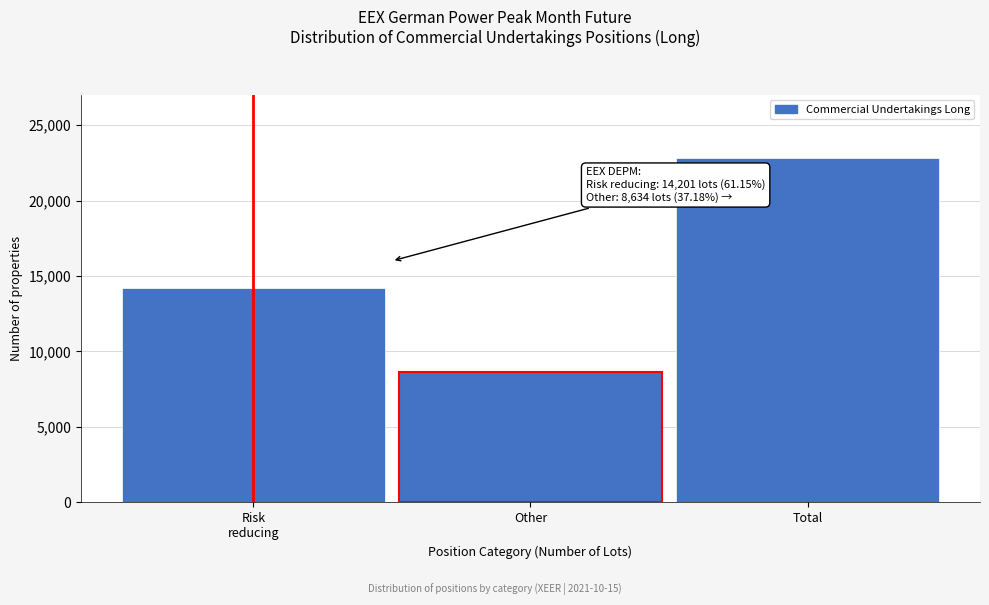

Reading left to right, transcribe all the data shown in this chart.

14201	8634	22835